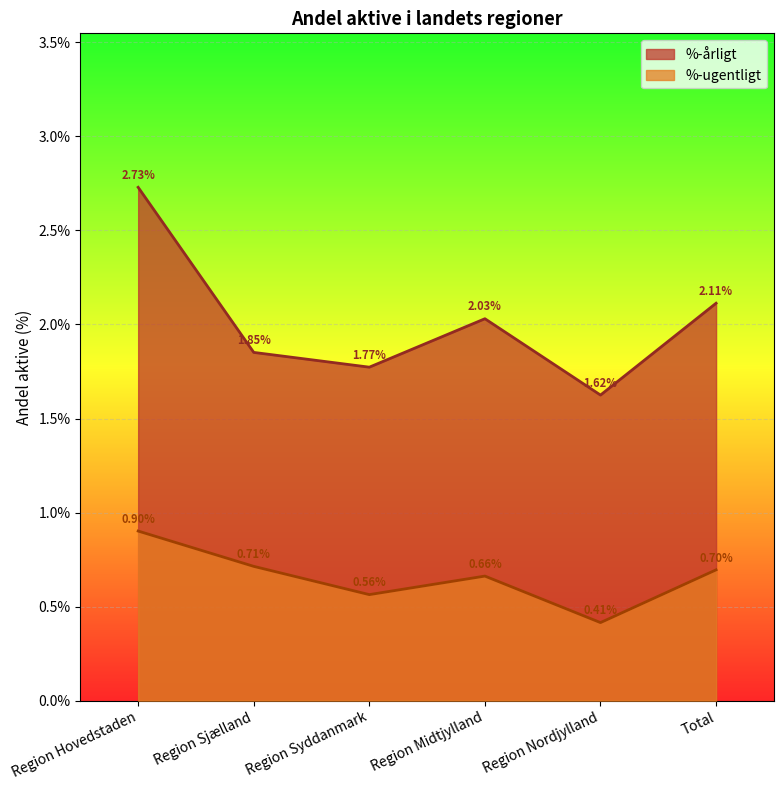

What is the maximum value for %-ugentligt?

0.9